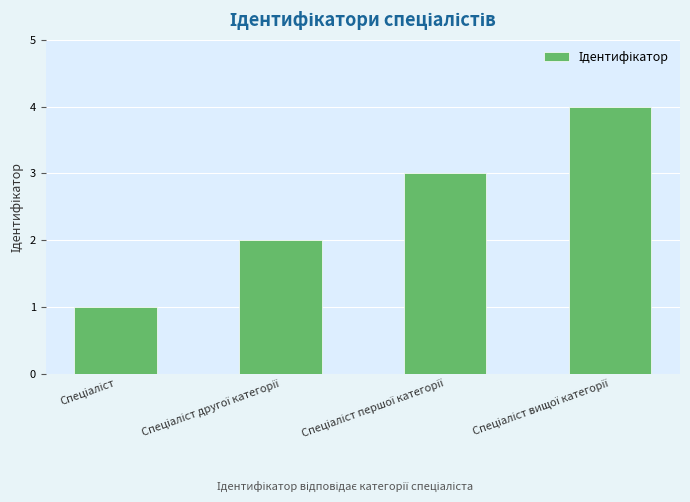

What is the difference between the maximum and minimum values?

3